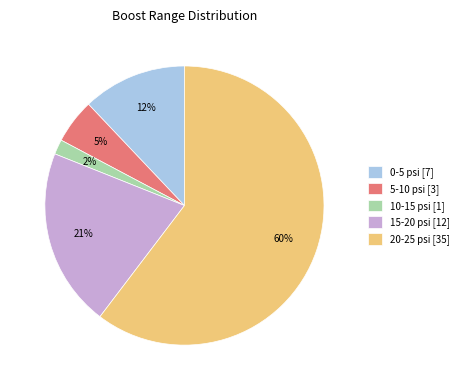

Which has a higher value, 20-25 psi [35] or 5-10 psi [3]?

20-25 psi [35]